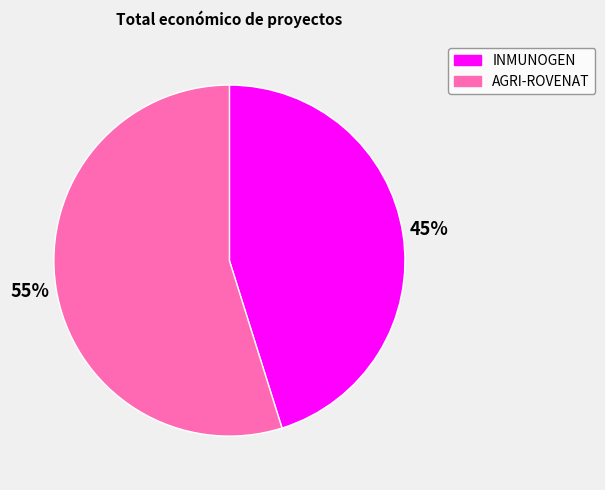

Which slice is the largest?

AGRI-ROVENAT